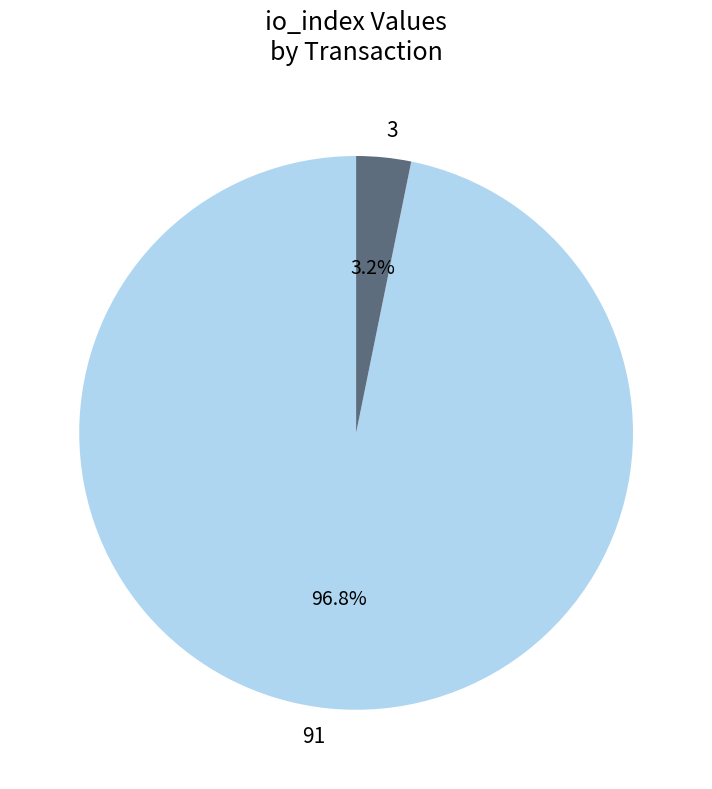

What portion of the pie excludes 91?

3.2%